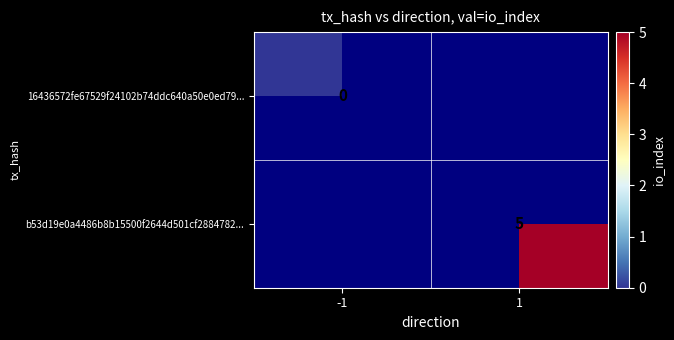

Is the value of b53d19e0a4486b8b15500f2644d501cf2884782... at 1 greater than the value of 16436572fe67529f24102b74ddc640a50e0ed79... at -1?

Yes